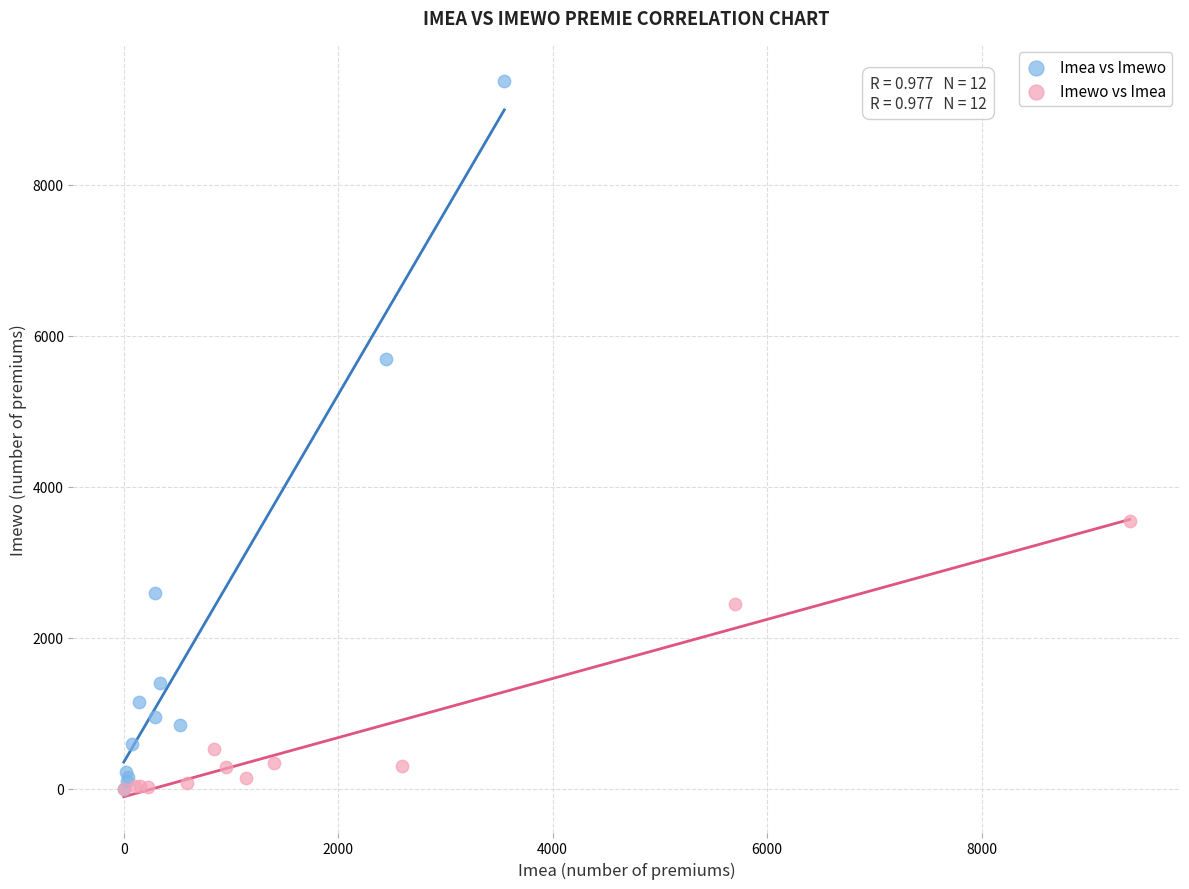

Which series contains the highest Y value?

Imea vs Imewo